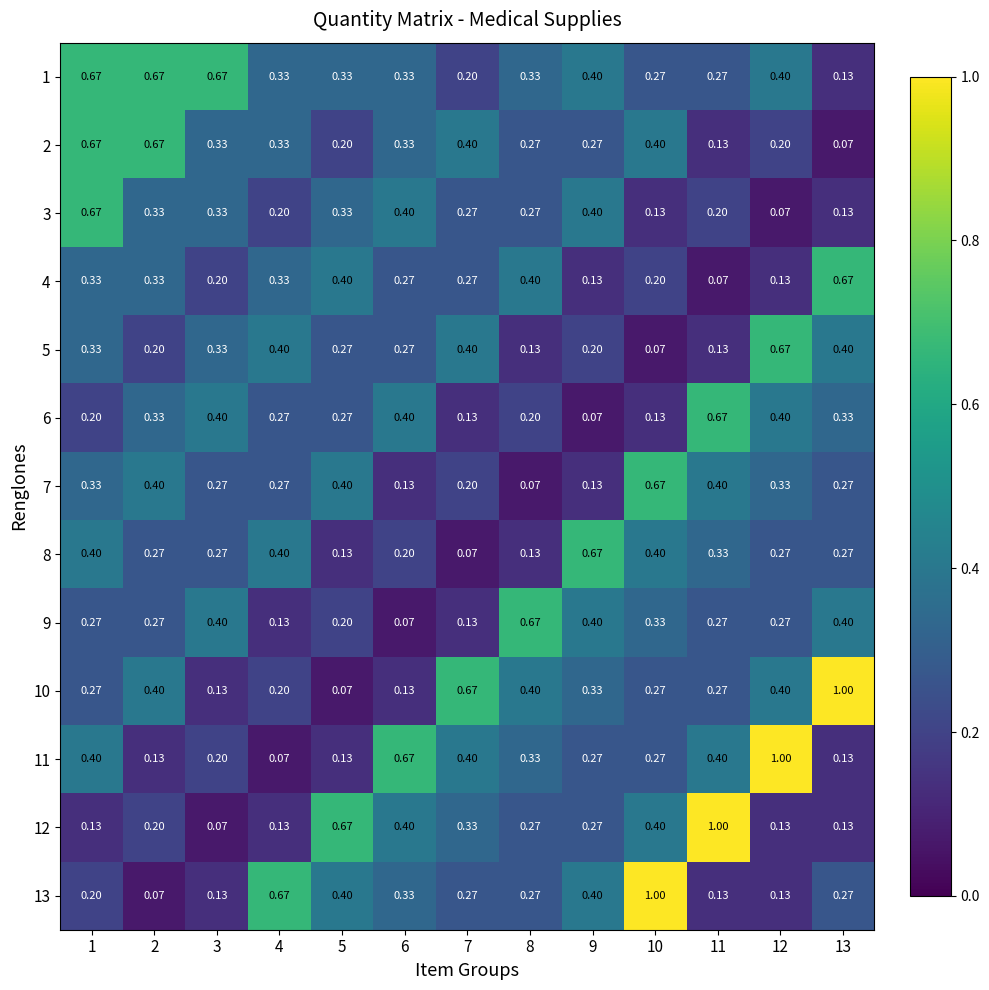

Is the value of 13 at 10 greater than the value of 8 at 2?

Yes